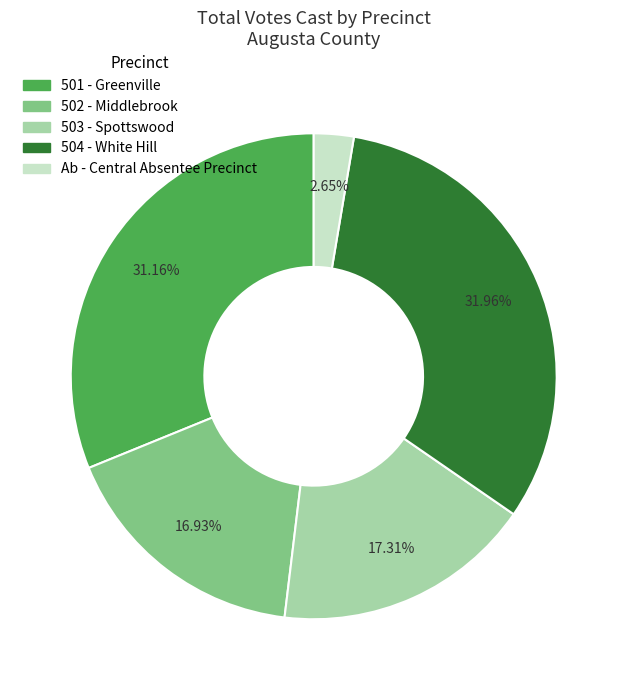

Which category has the smallest portion of the pie?

Ab - Central Absentee Precinct